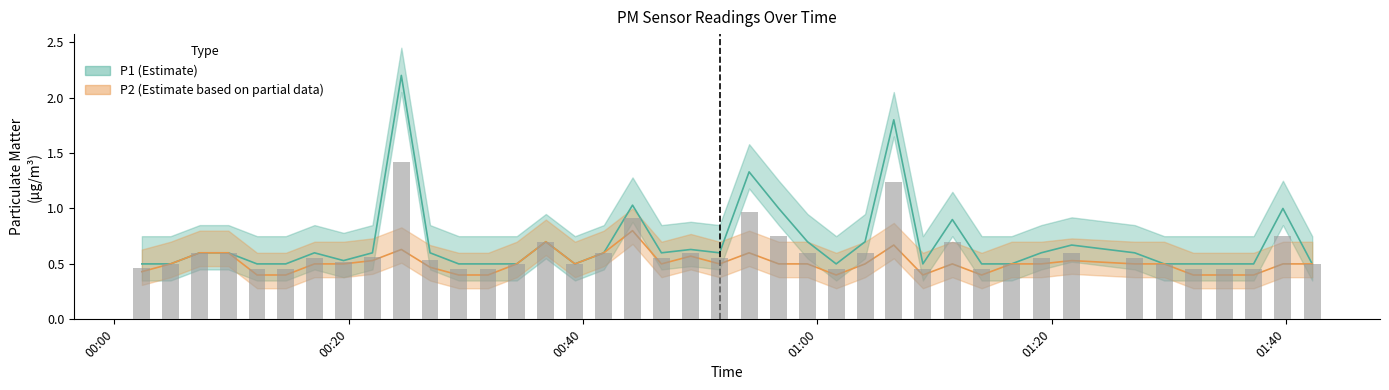

Rank the series at 2023-09-19T00:17:05 from lowest to highest value.

P2, P1